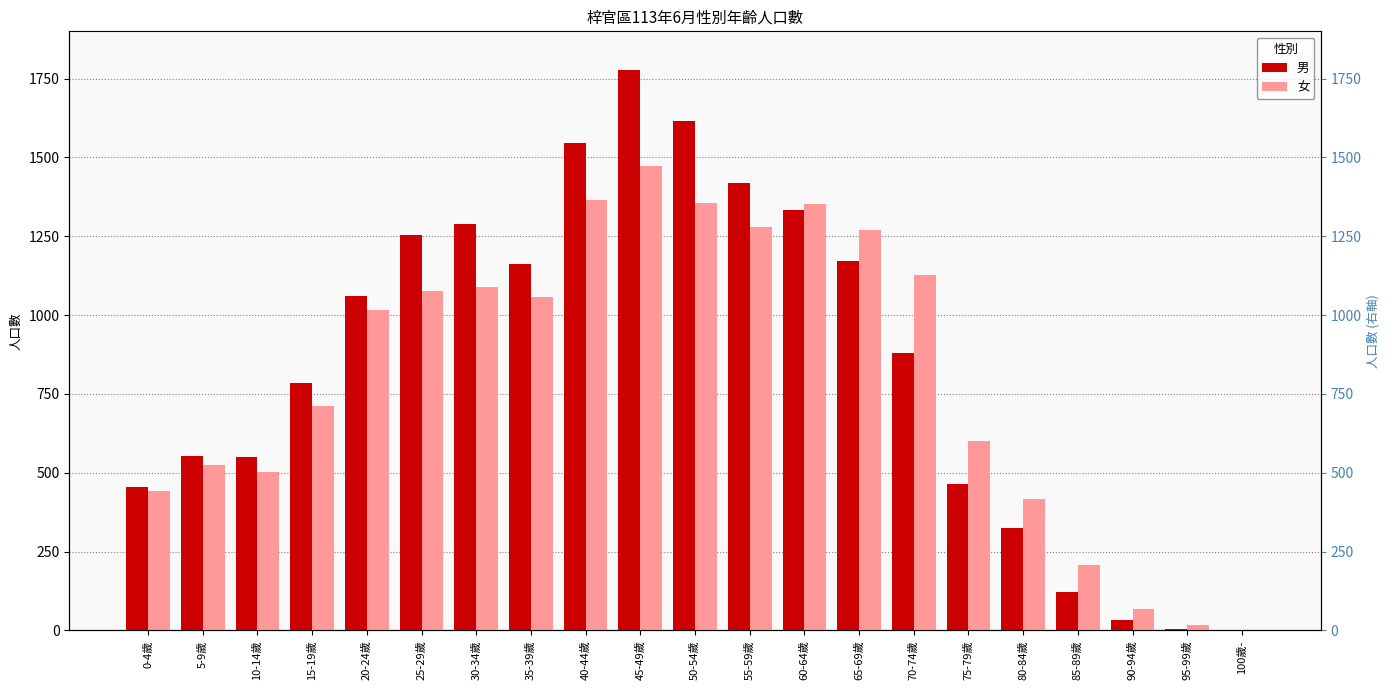

Which category has the lowest value in the 女 series?

100歲-